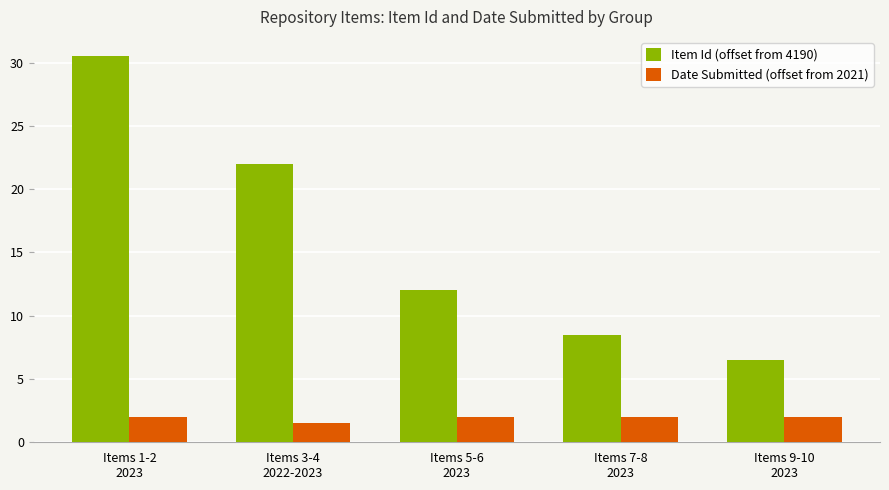

At how many categories does at least one series exceed 19?

2